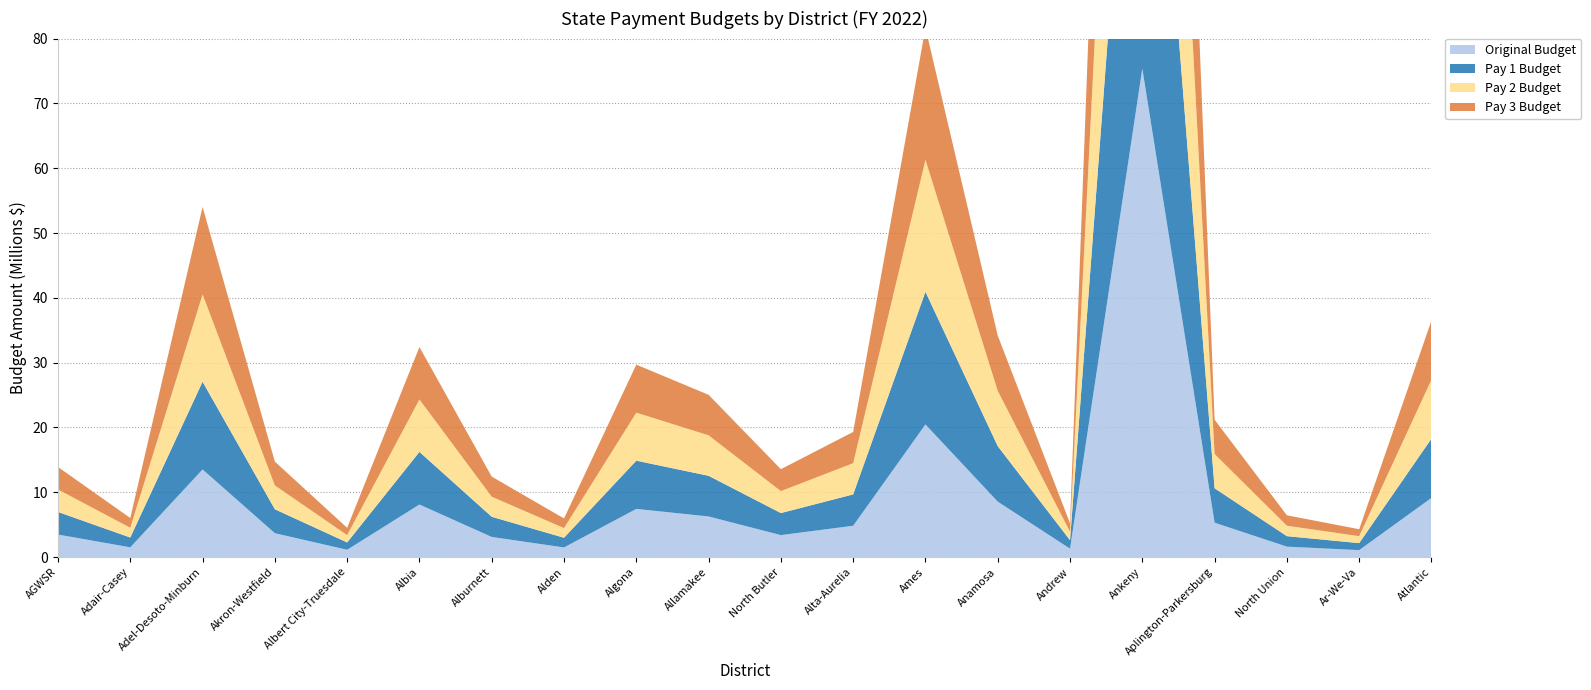

Reading left to right, extract all data points from this chart.

Original Budget: 3485100	1512092	13528656	3690942	1133202	8117974	3112186	1494352	7441342	6273009	3398920	4838074	20470197	8561055	1305045	75383866	5309783	1618210	1079883	9141088
Pay 1 Budget: 3484354	1511793	13528656	3690478	1133020	8116979	3111589	1494136	7439551	6271898	3398539	4837079	20466001	8560126	1304896	75379554	5308954	1617994	1079584	9139695
Pay 2 Budget: 3468292	1504781	13481047	3677663	1127896	8089665	3099330	1488119	7409089	6246460	3385204	4817459	20362647	8529593	1299744	75091011	5290065	1608469	1072981	9108024
Pay 3 Budget: 3468292	1504781	13481047	3677663	1127896	8089665	3099330	1488119	7409089	6246460	3385204	4817459	20362647	8529593	1299744	75091011	5290065	1608469	1072981	9108024